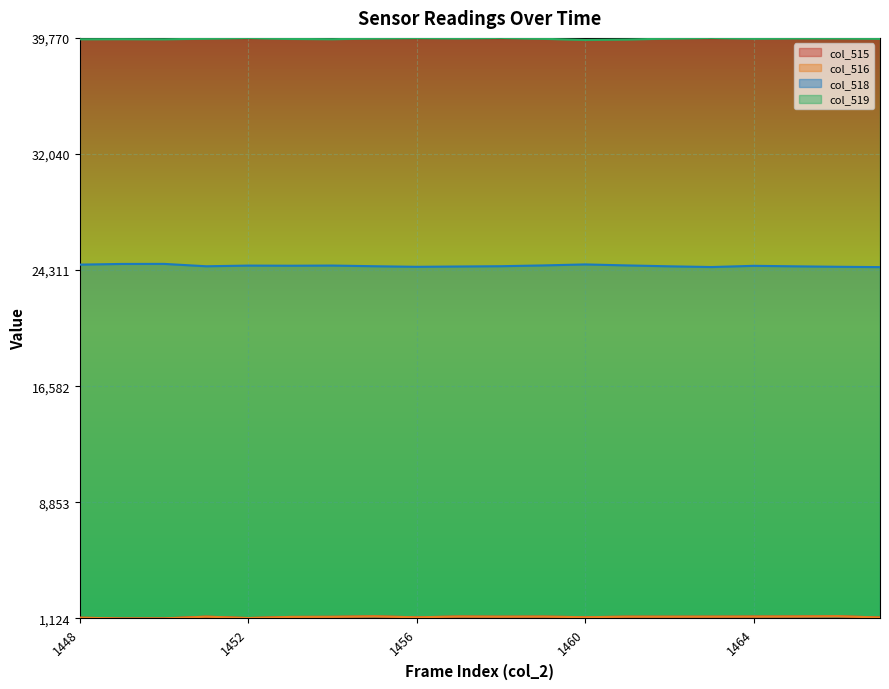

Which has a higher value, 1452 or 1456?

1456